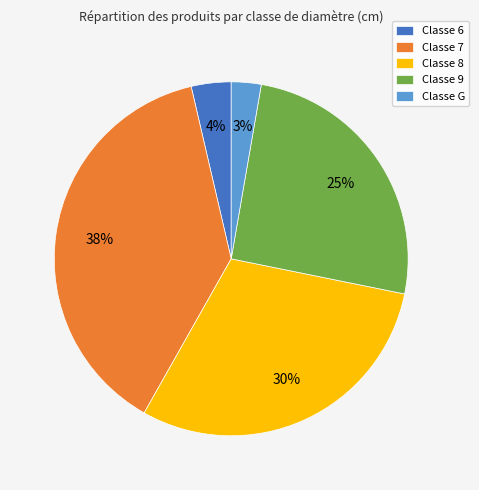

Is there any slice that represents more than half of the pie?

No